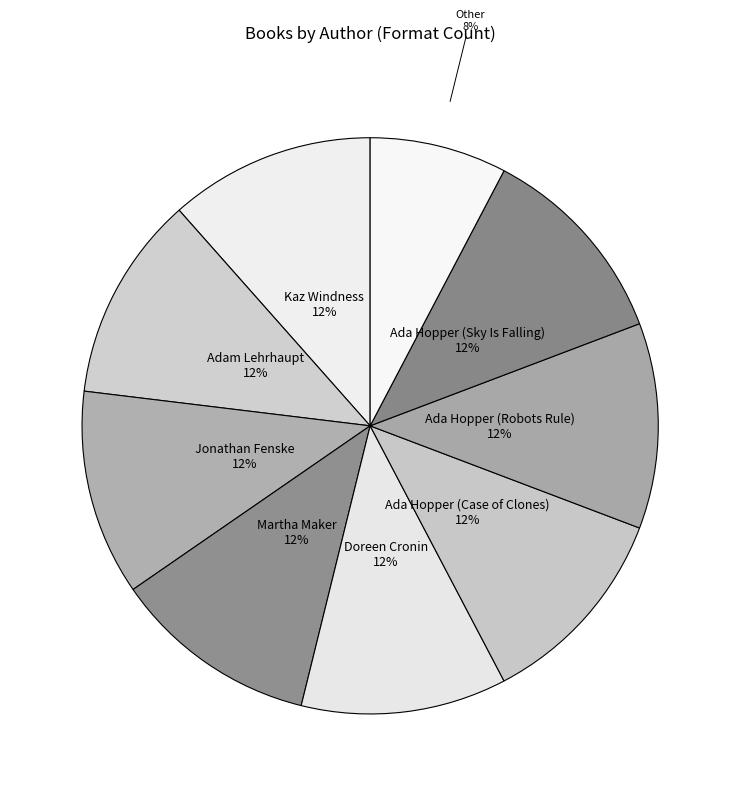

What is the ratio of the value at Jonathan Fenske to the value at Doreen Cronin?

1.0